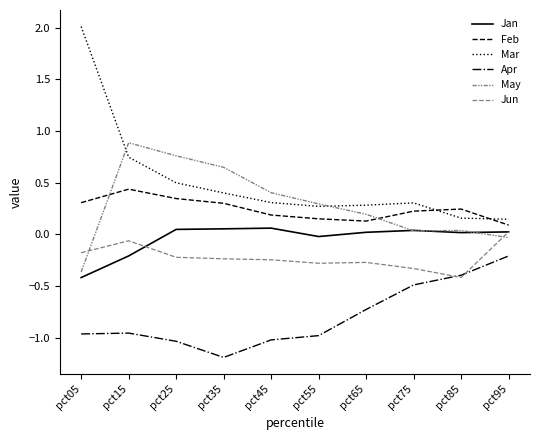

What is the average value of the Mar series?

0.5